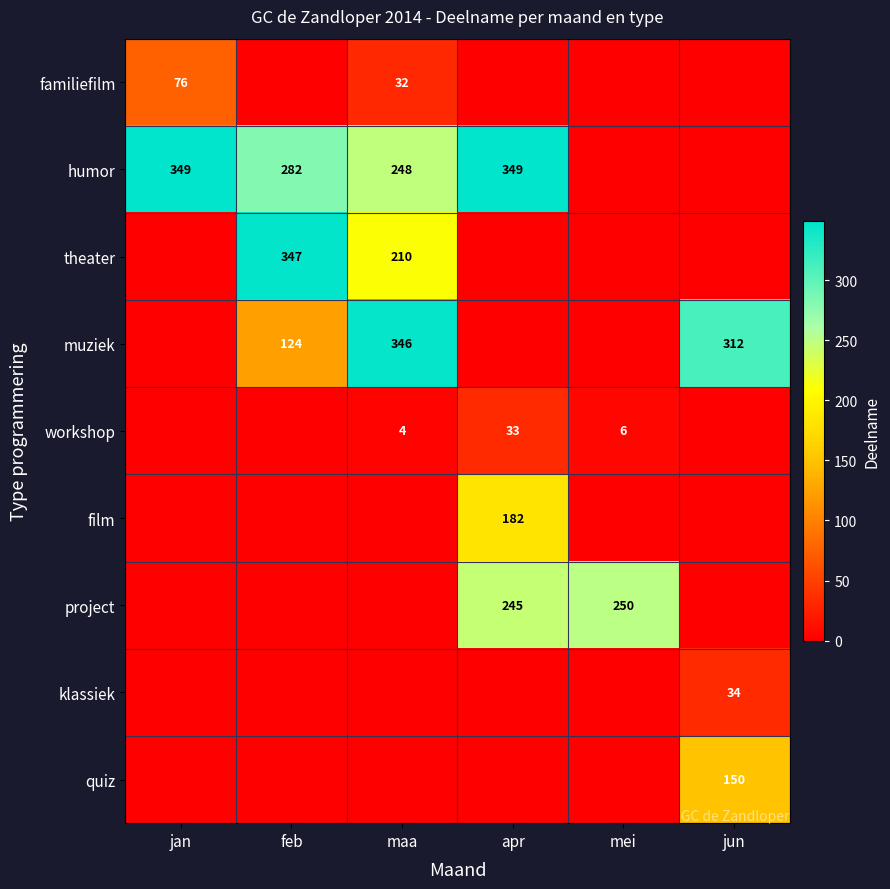

The familiefilm series shows 47 at jan. True or false?

False